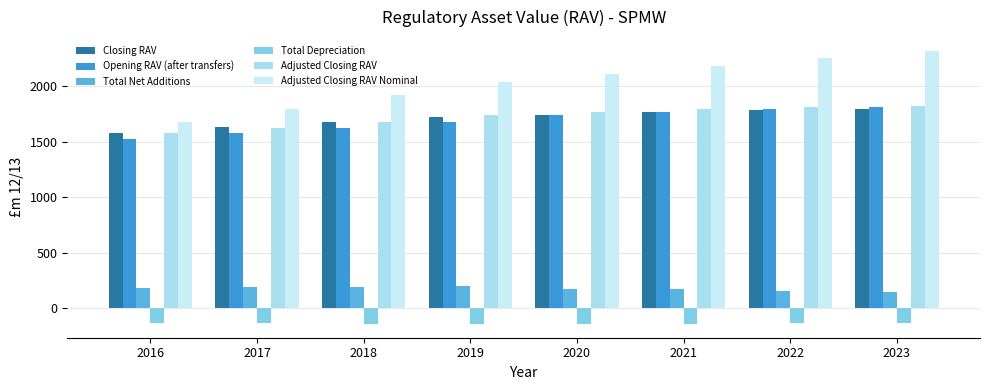

Which series changed the most between 2017 and 2018?

Adjusted Closing RAV Nominal